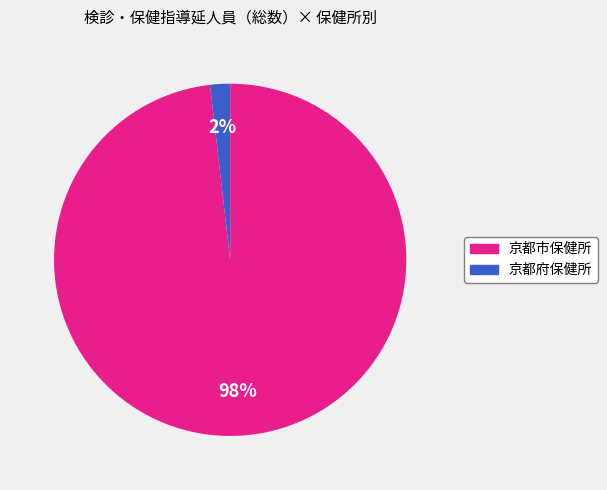

To the nearest percent, what is the average slice percentage?

50%